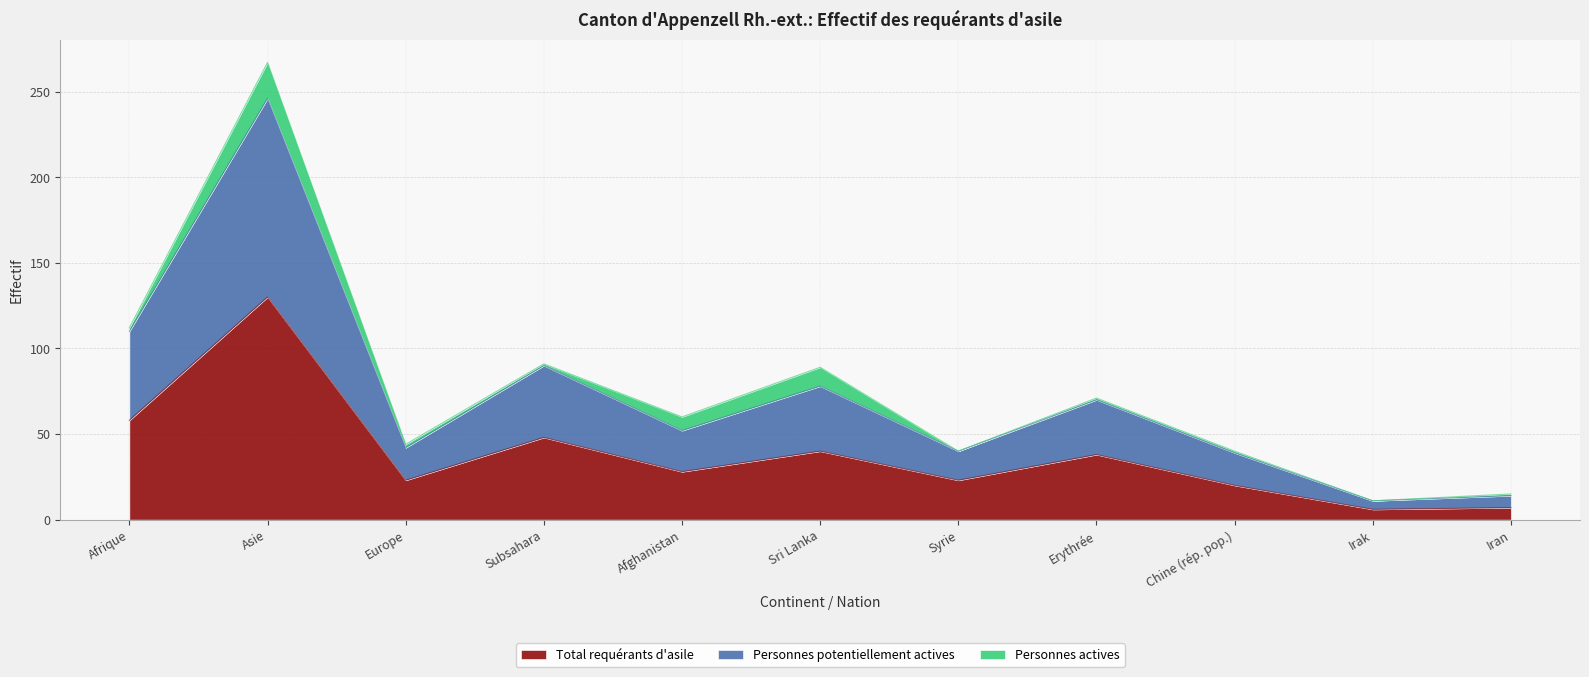

What is the sum of the Total requérants d'asile values at Europe and Subsahara?

71